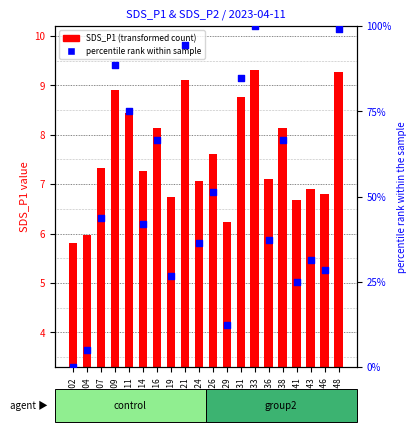

At which category is the sum across all series the highest?

00:33